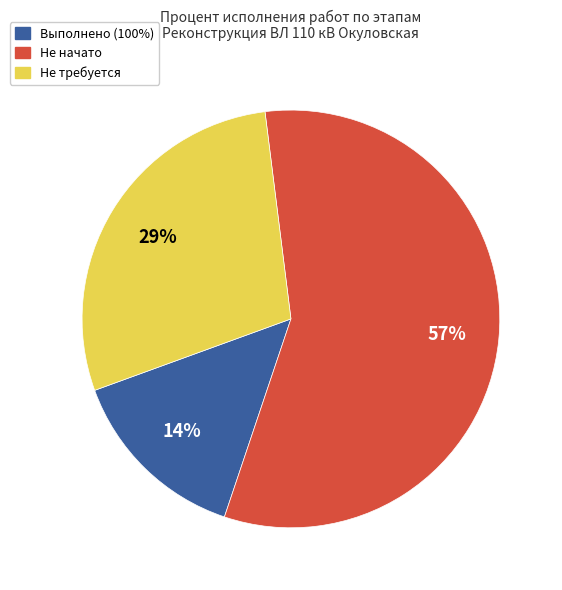

Is there any slice that represents more than half of the pie?

Yes